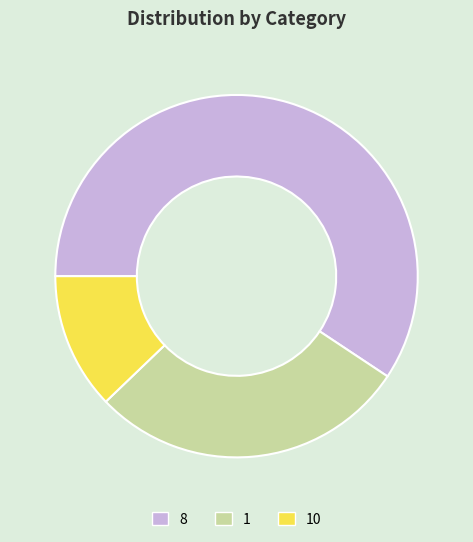

Which category has the smallest portion of the pie?

10